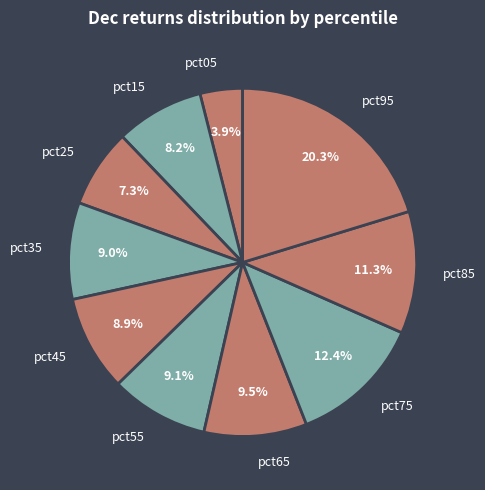

Count the number of slices in the pie.

10